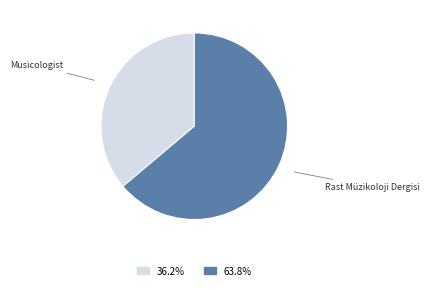

Is there any slice that represents more than half of the pie?

Yes